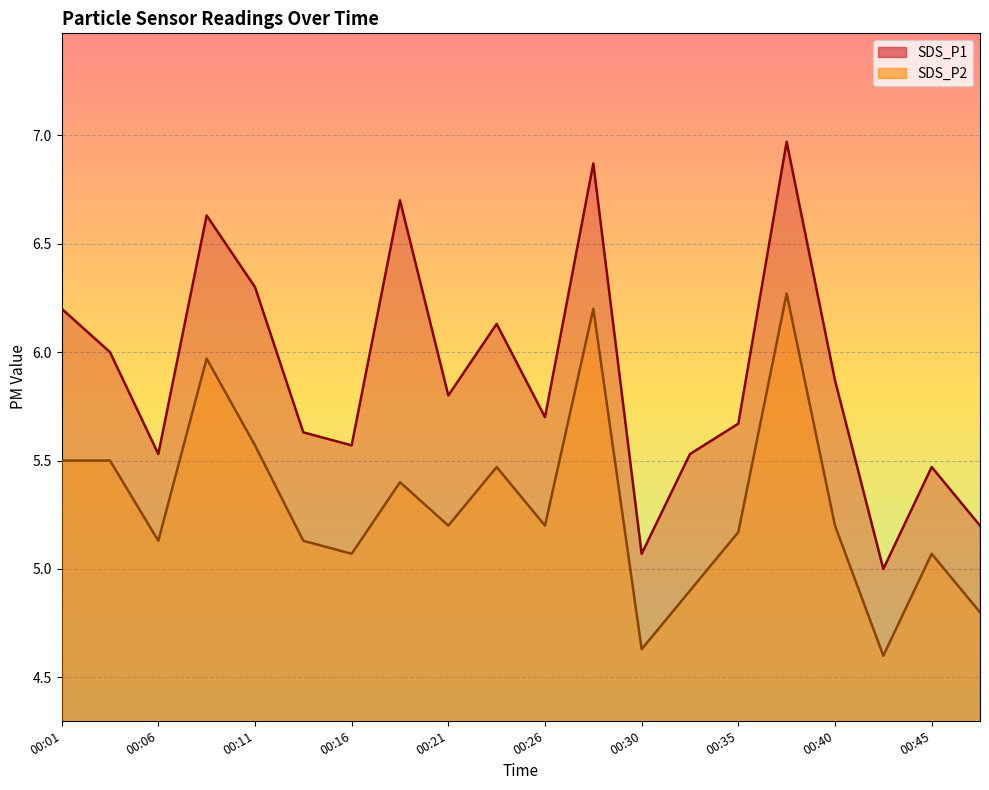

True or false: SDS_P1 has a value of 5.8 at 00:21.

True